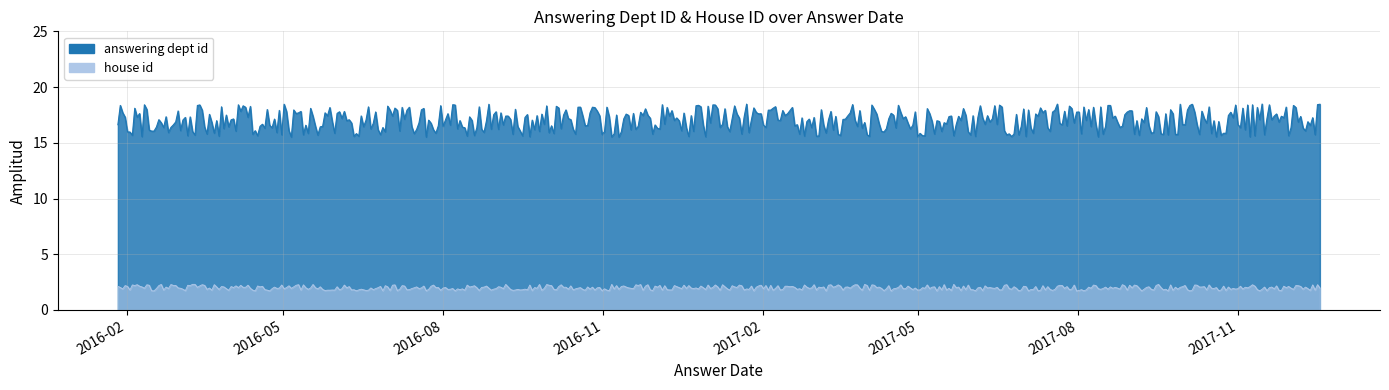

True or false: answering dept id and house id intersect in this chart.

False